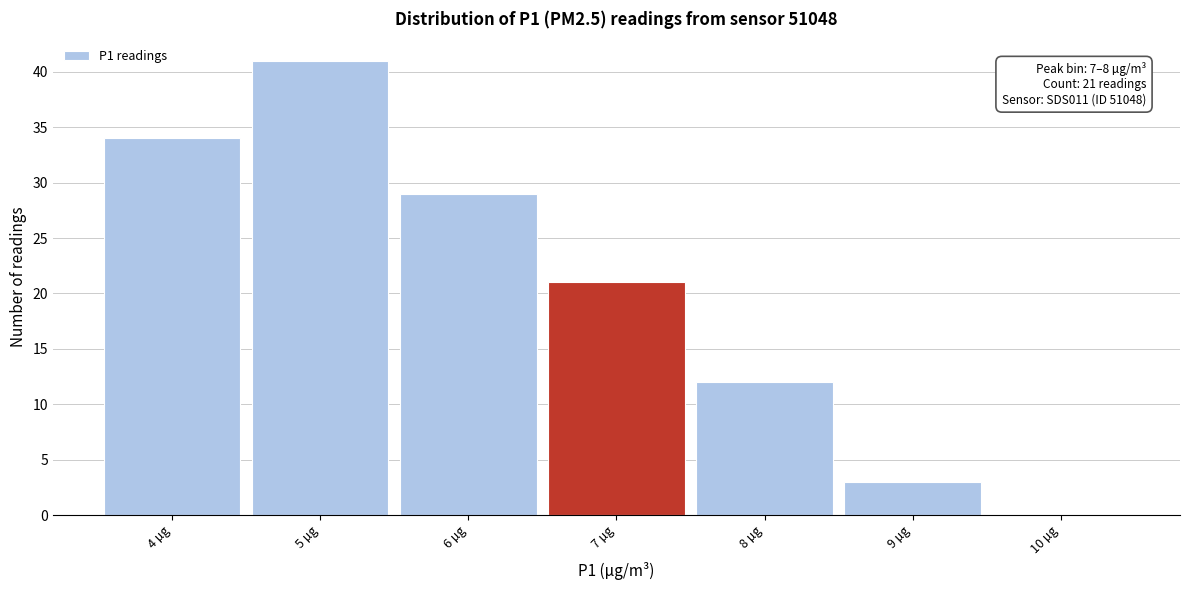

What is the sum of the values at 7 µg and 10 µg?

21